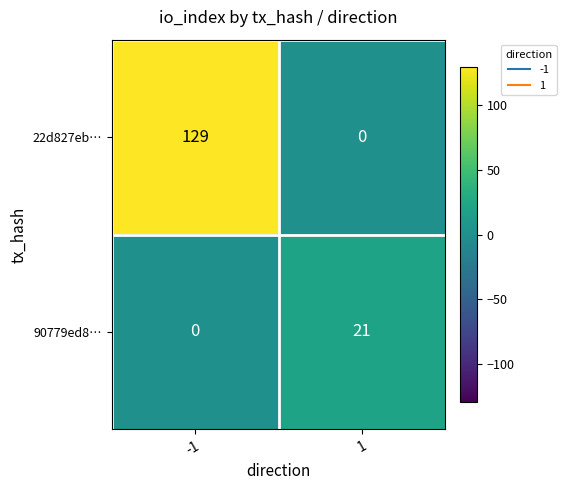

Is it true that 90779ed8… equals 32 at 1?

False